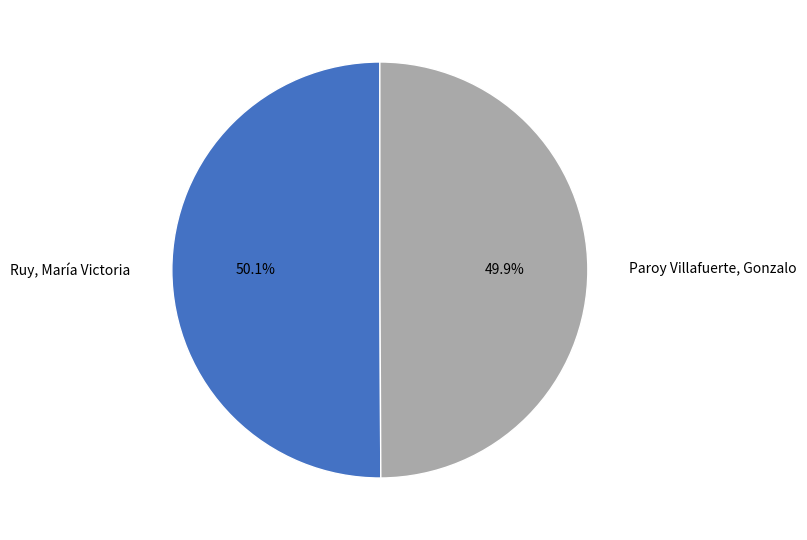

What is the ratio of the value at Paroy Villafuerte, Gonzalo to the value at Ruy, María Victoria?

1.0